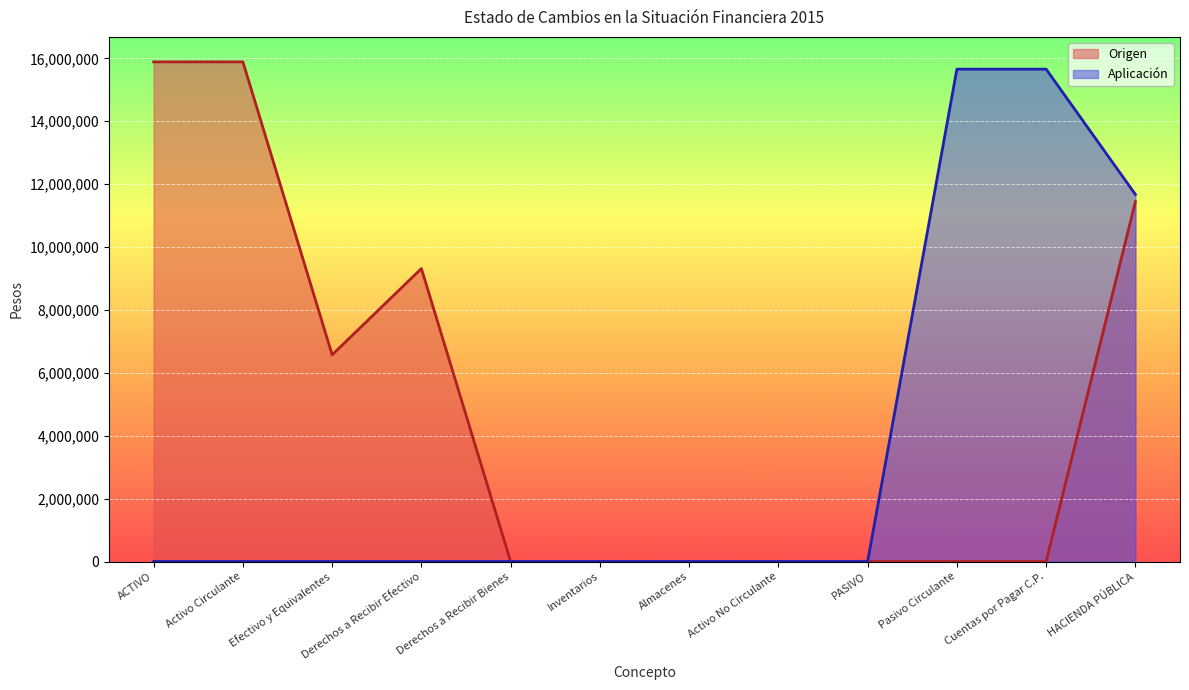

True or false: Aplicación has more than 1 interior local peaks.

False